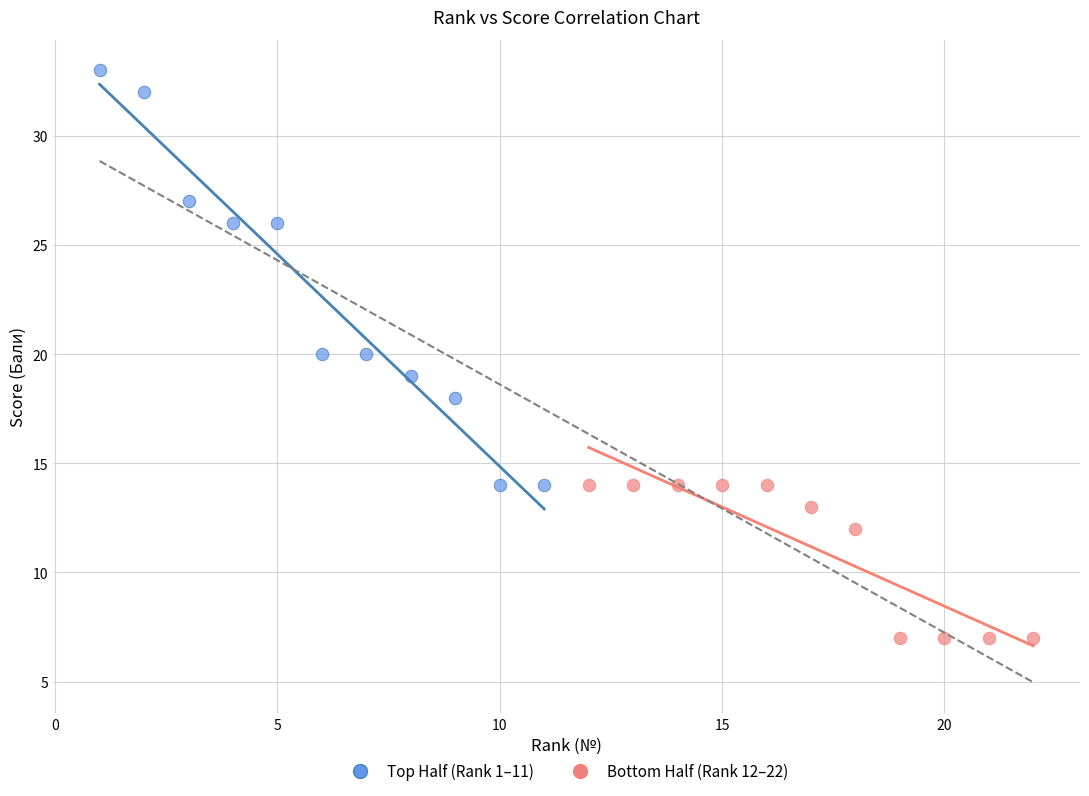

Which series has the widest spread of Y values?

Top Half (Rank 1–11)